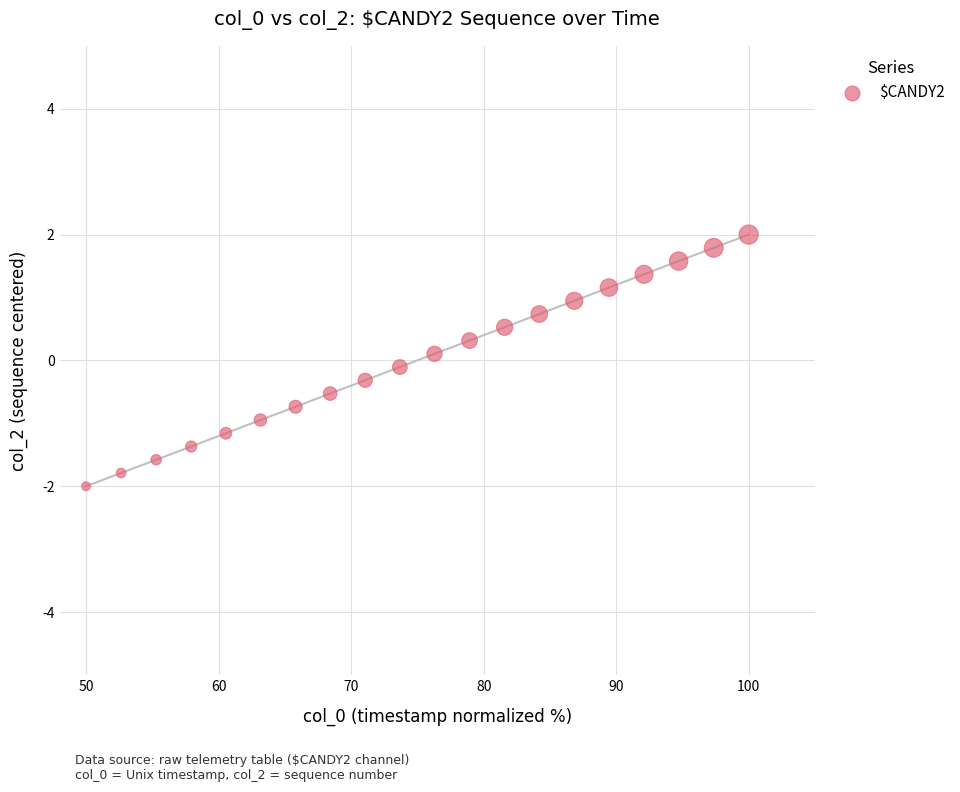

What is the range of Y values (max minus min)?

4.0